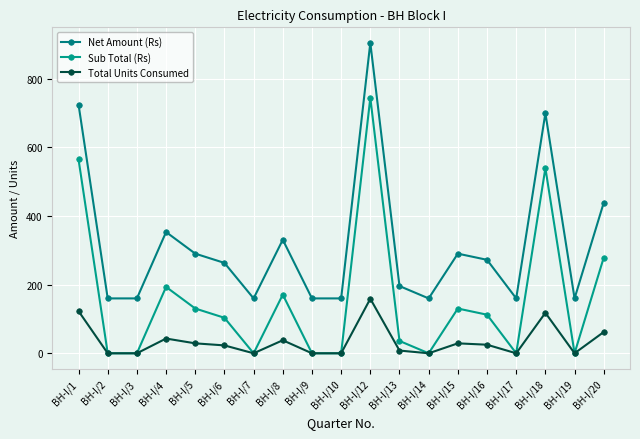

The value of Sub Total (Rs) at BH-I/16 is 22.9. True or false?

False